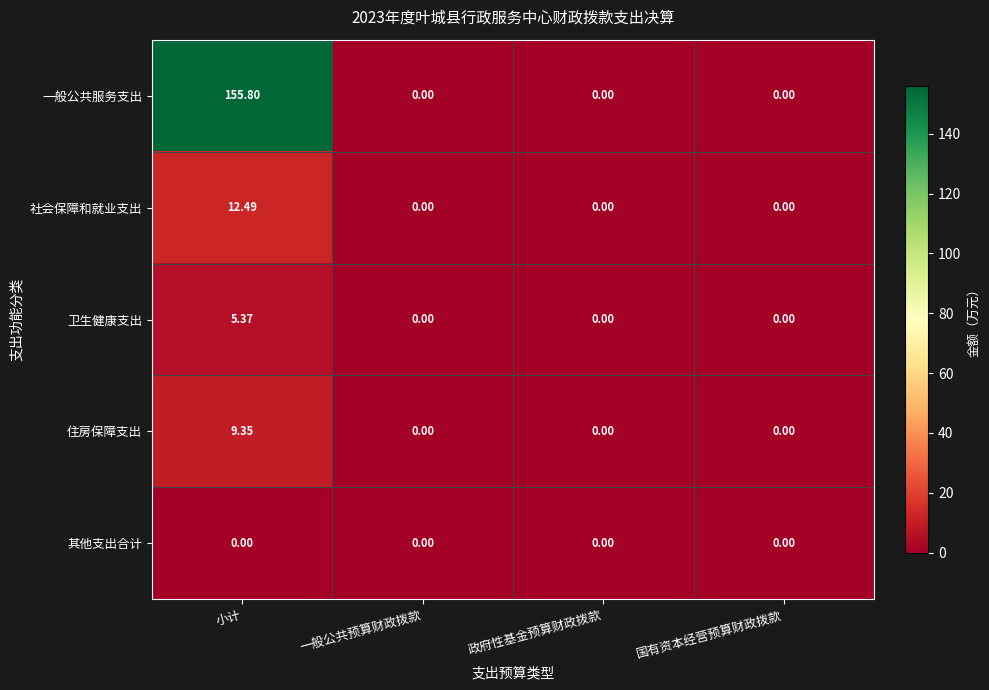

How many data points does each series have?

4